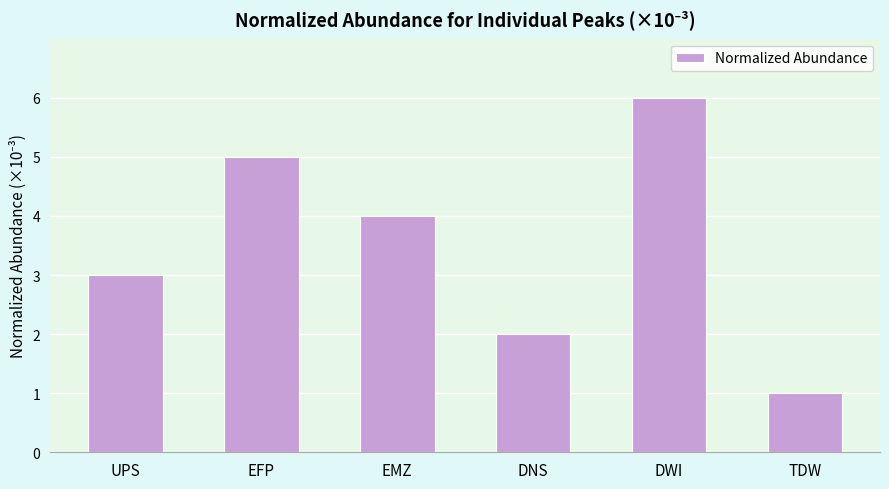

What is the minimum value shown in the chart?

1